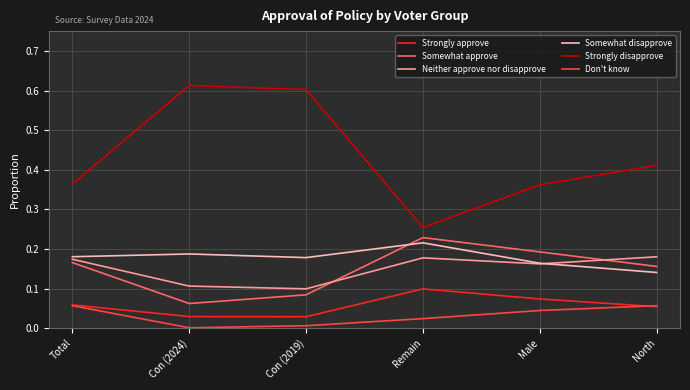

At which label does Somewhat approve reach its minimum?

Con (2024)